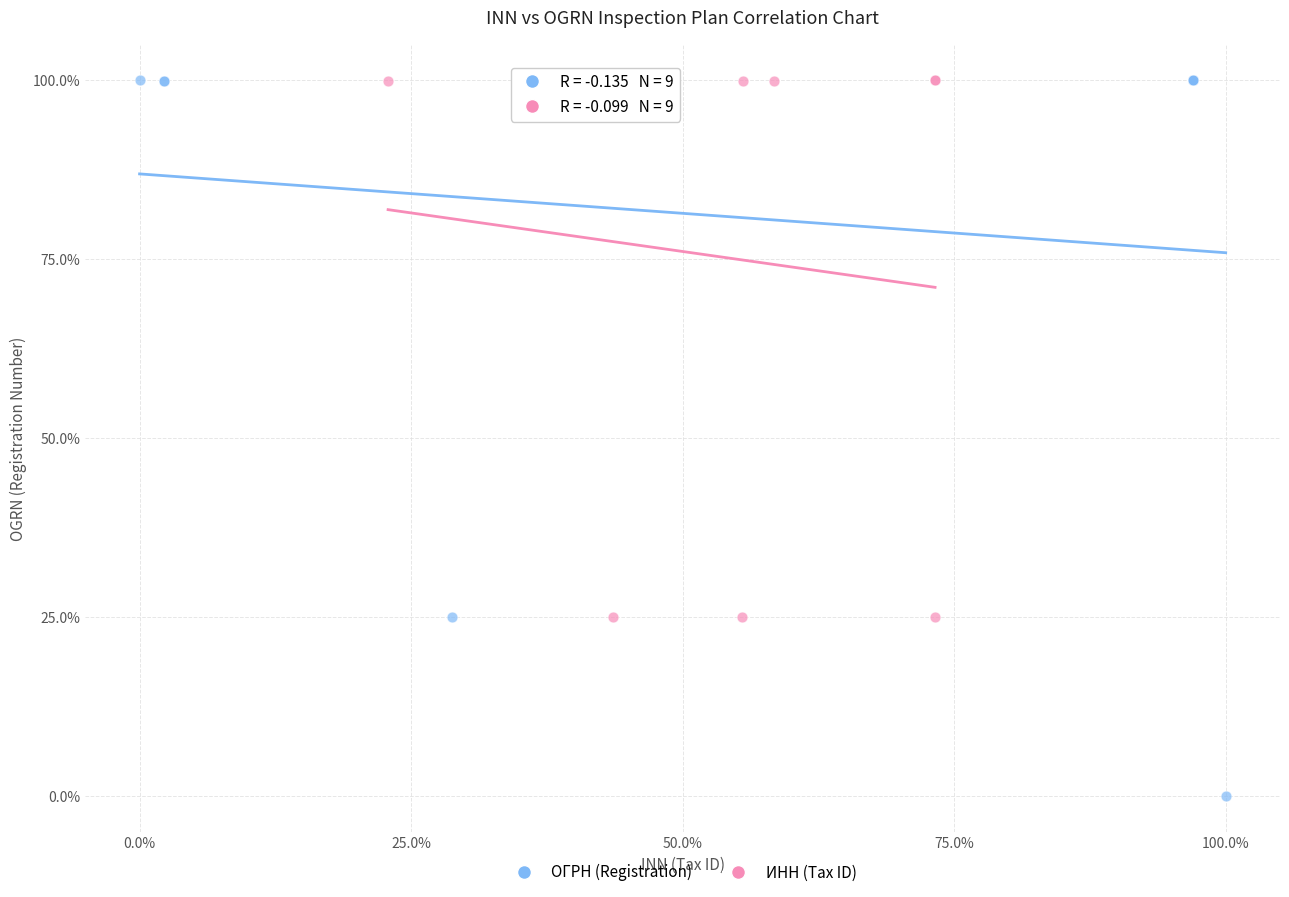

Which series reaches the minimum Y coordinate?

ОГРН (Registration)